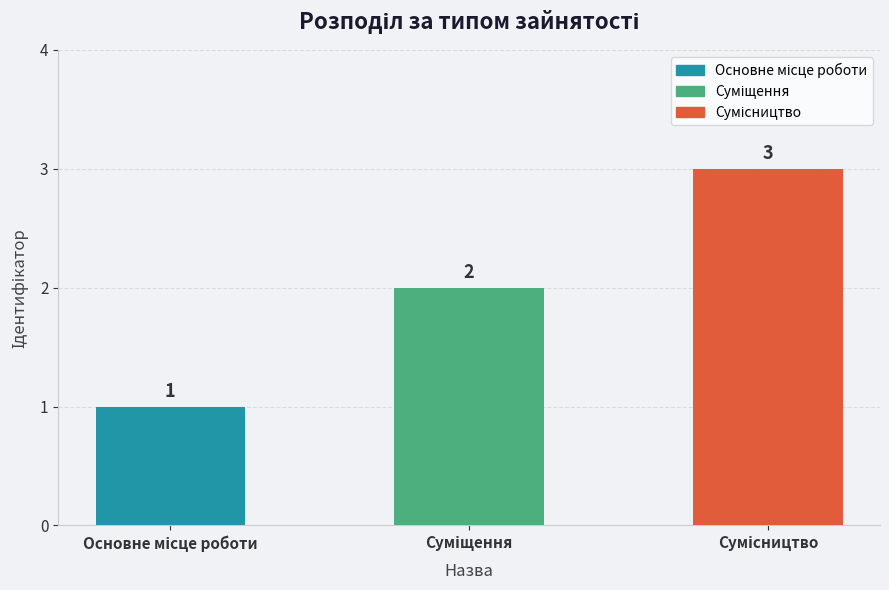

What is the maximum value shown in the chart?

3